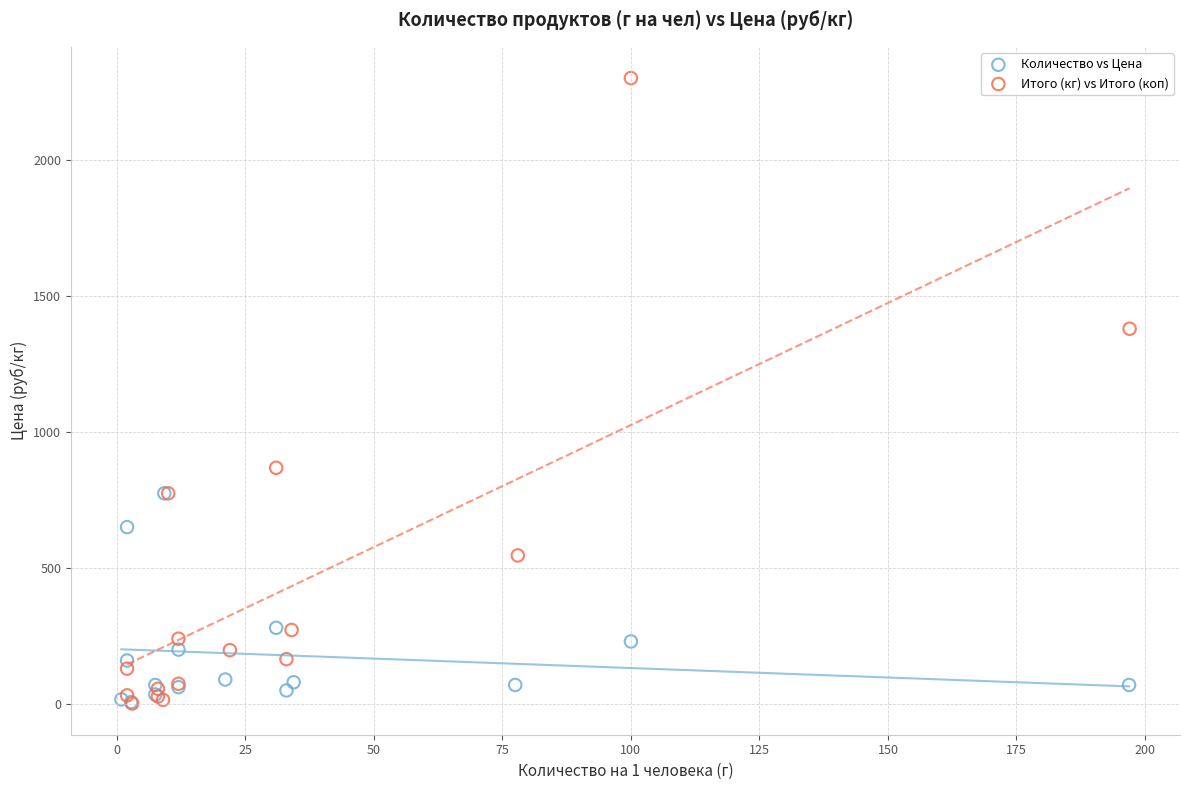

Which series reaches the maximum Y coordinate?

Итого (кг) vs Итого (коп)